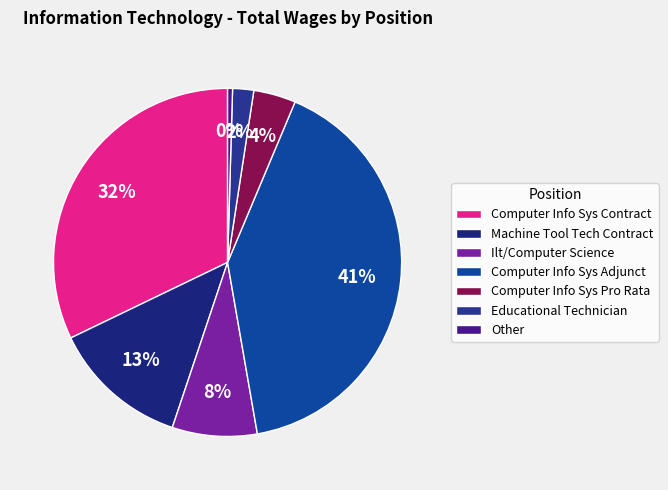

Count the number of slices in the pie.

7